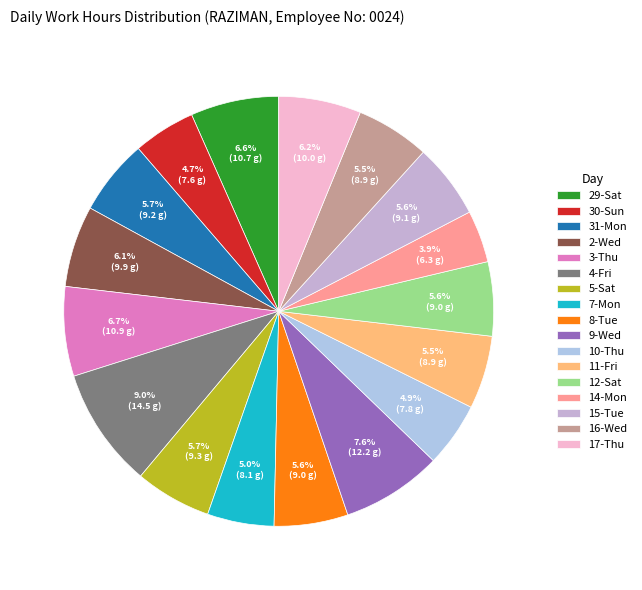

Between 2-Wed and 11-Fri, which is larger?

2-Wed